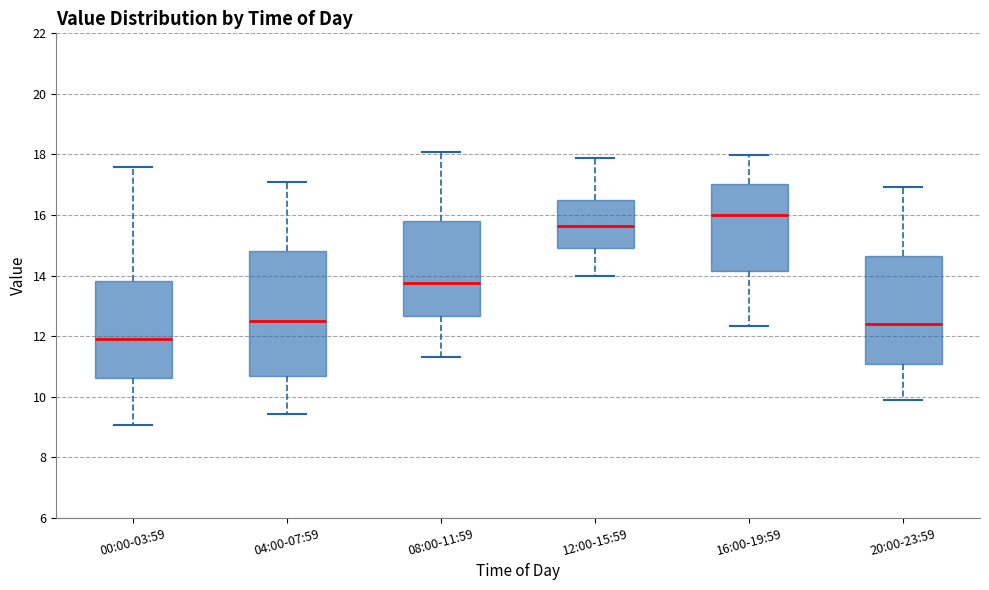

Reading left to right, read every box against the y-axis: the position of its median line, the range the box covers, and the ends of its whiskers. The values are not printed on the chart, so give them approximately, as read against the axis.

00:00-03:59: median 12.0, box 10.6 to 13.8, whiskers 9.0 to 17.6
04:00-07:59: median 12.6, box 10.6 to 14.8, whiskers 9.4 to 17.2
08:00-11:59: median 13.8, box 12.6 to 15.8, whiskers 11.4 to 18.0
12:00-15:59: median 15.6, box 15.0 to 16.6, whiskers 14.0 to 17.8
16:00-19:59: median 16.0, box 14.2 to 17.0, whiskers 12.4 to 18.0
20:00-23:59: median 12.4, box 11.0 to 14.6, whiskers 10.0 to 17.0